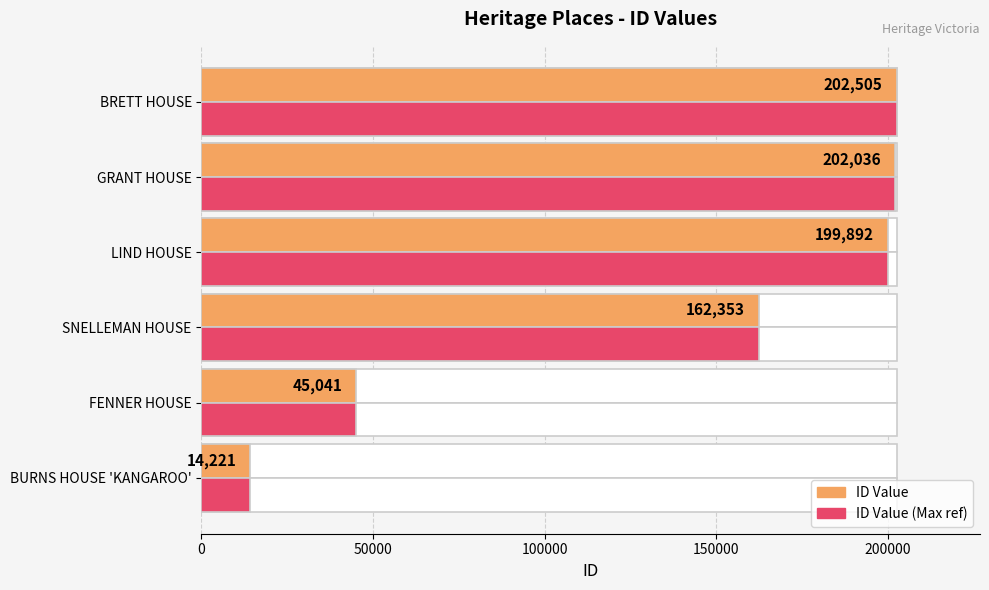

What is the lowest value of the ID (Max ref) series?

14221